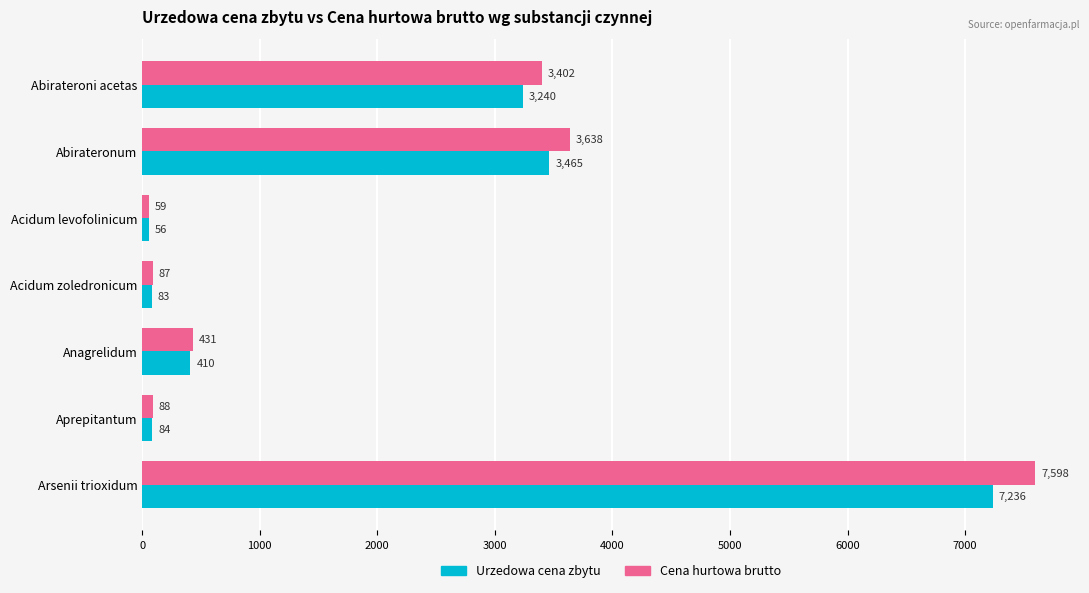

At which category does the chart reach its minimum across all series?

Acidum levofolinicum